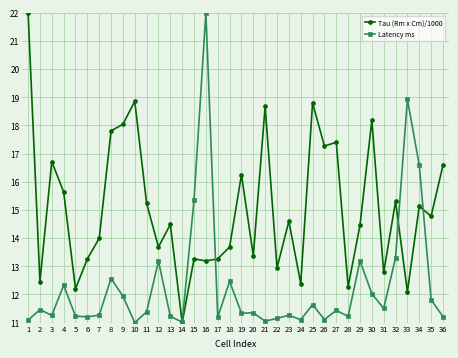

True or false: Tau (Rm x Cm)/1000 and Latency ms cross at least once.

True